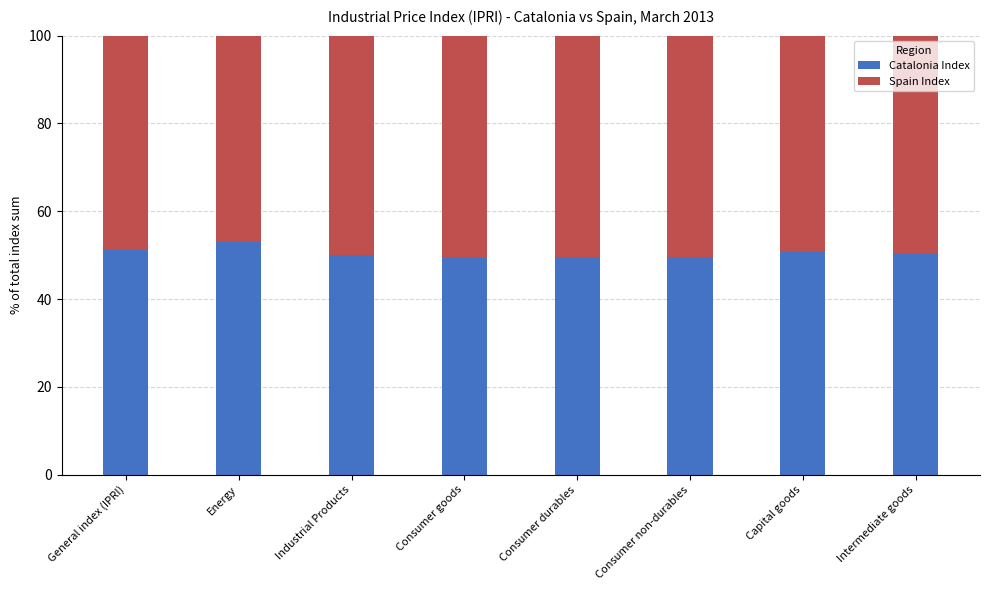

What is the total value across all series at Industrial Products?

100.0